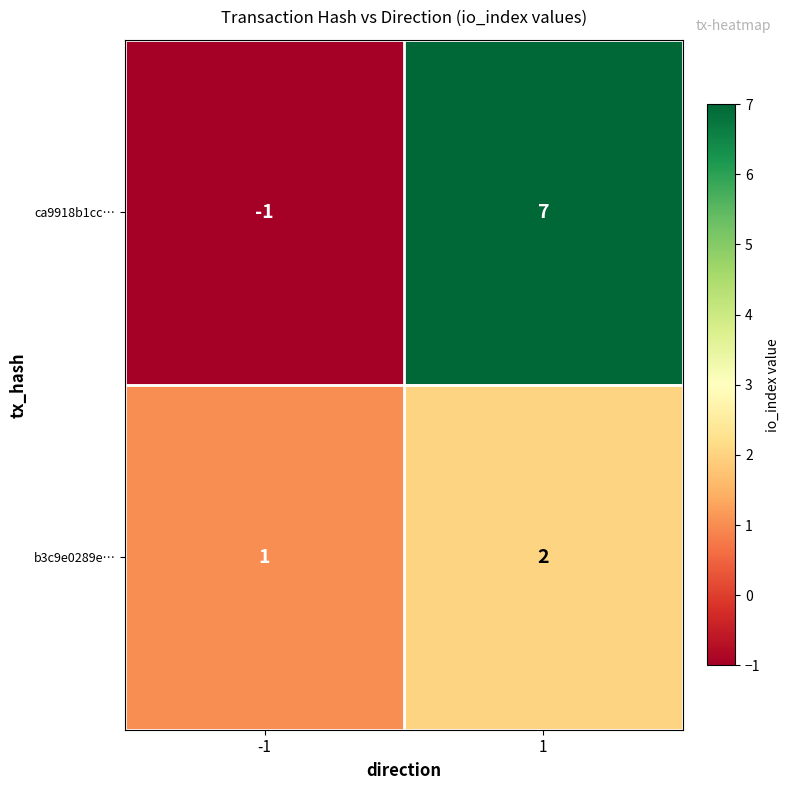

At -1, list the series in order from smallest to largest.

ca9918b1cc…, b3c9e0289e…